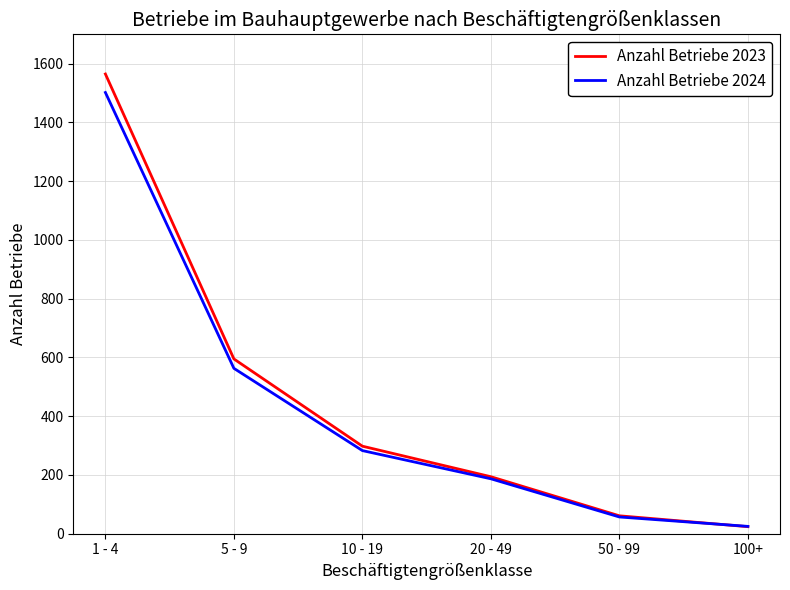

Rank the categories by Anzahl Betriebe 2024 value from lowest to highest.

100+, 50 - 99, 20 - 49, 10 - 19, 5 - 9, 1 - 4